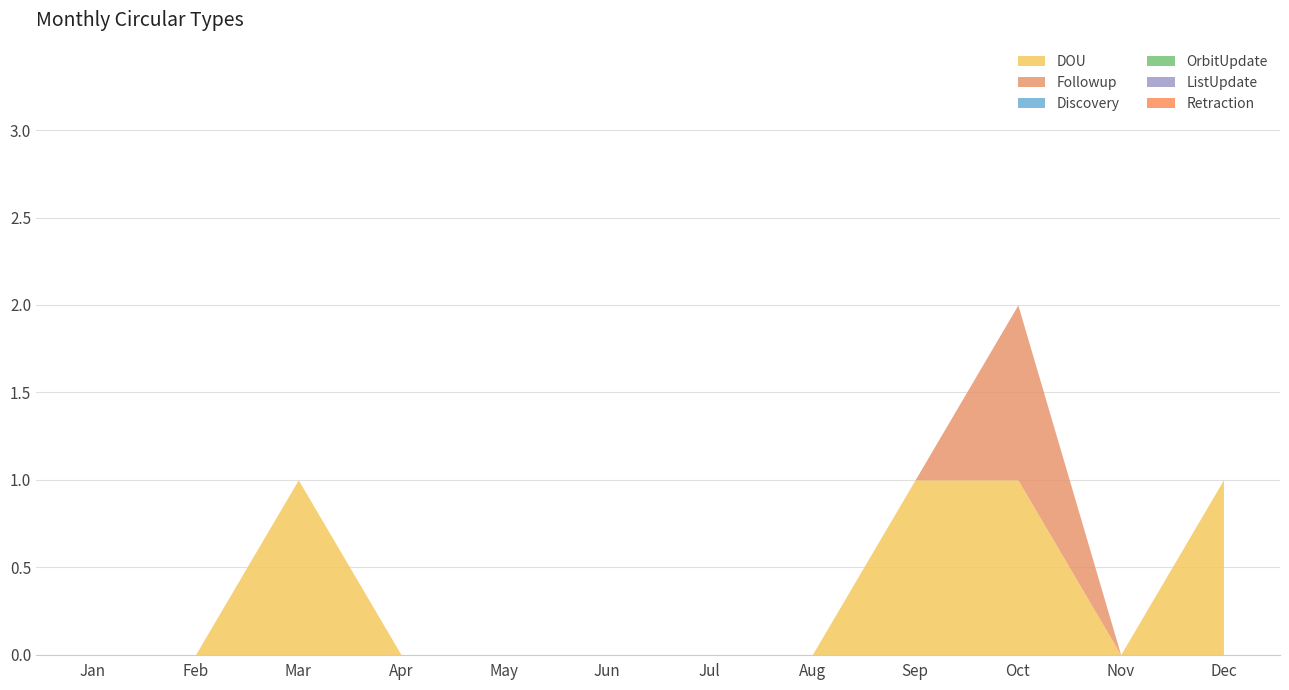

What is the sum of all DOU values?

4